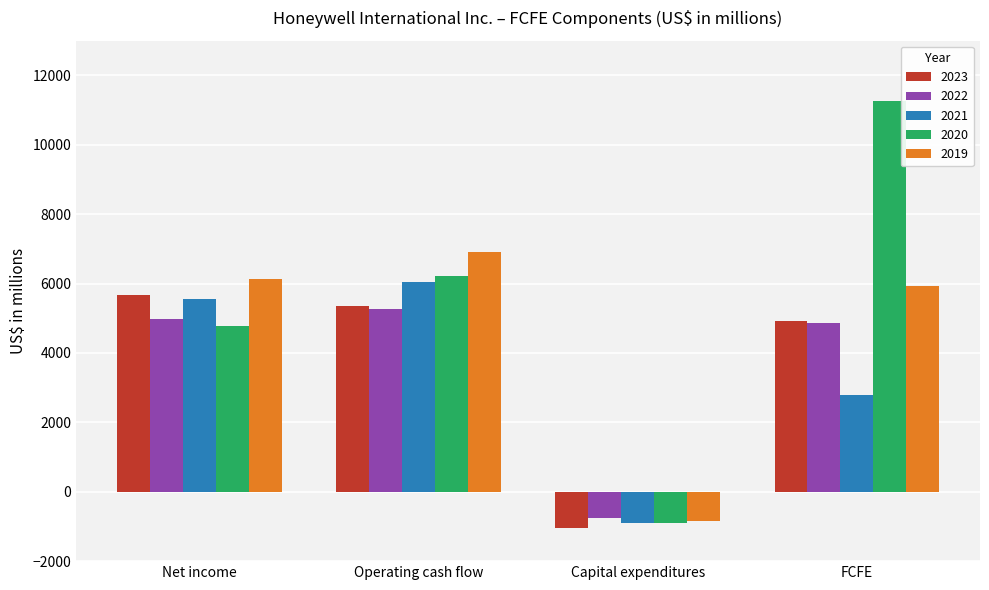

How many values in 2023 are above zero?

3